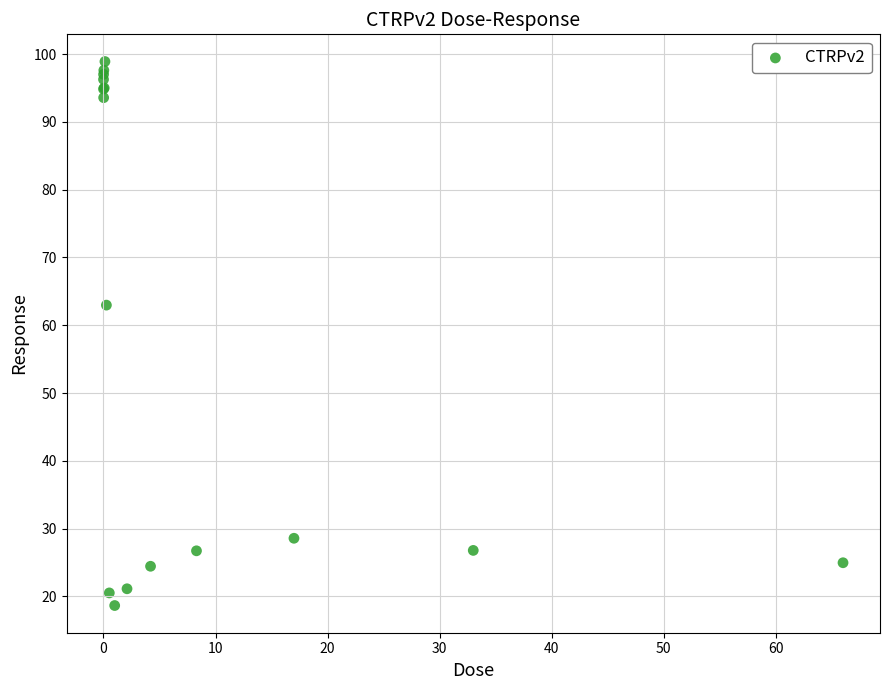

What Y value in the scatter plot is closest to 58?

63.0